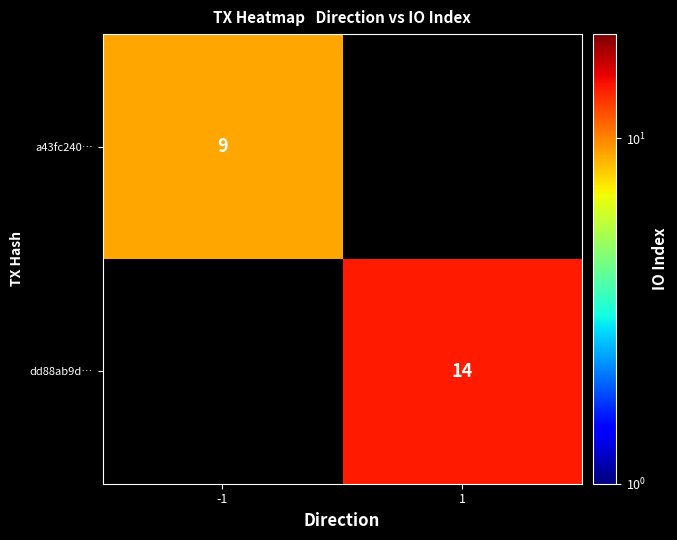

The value of a43fc240… at -1 is 14. True or false?

False